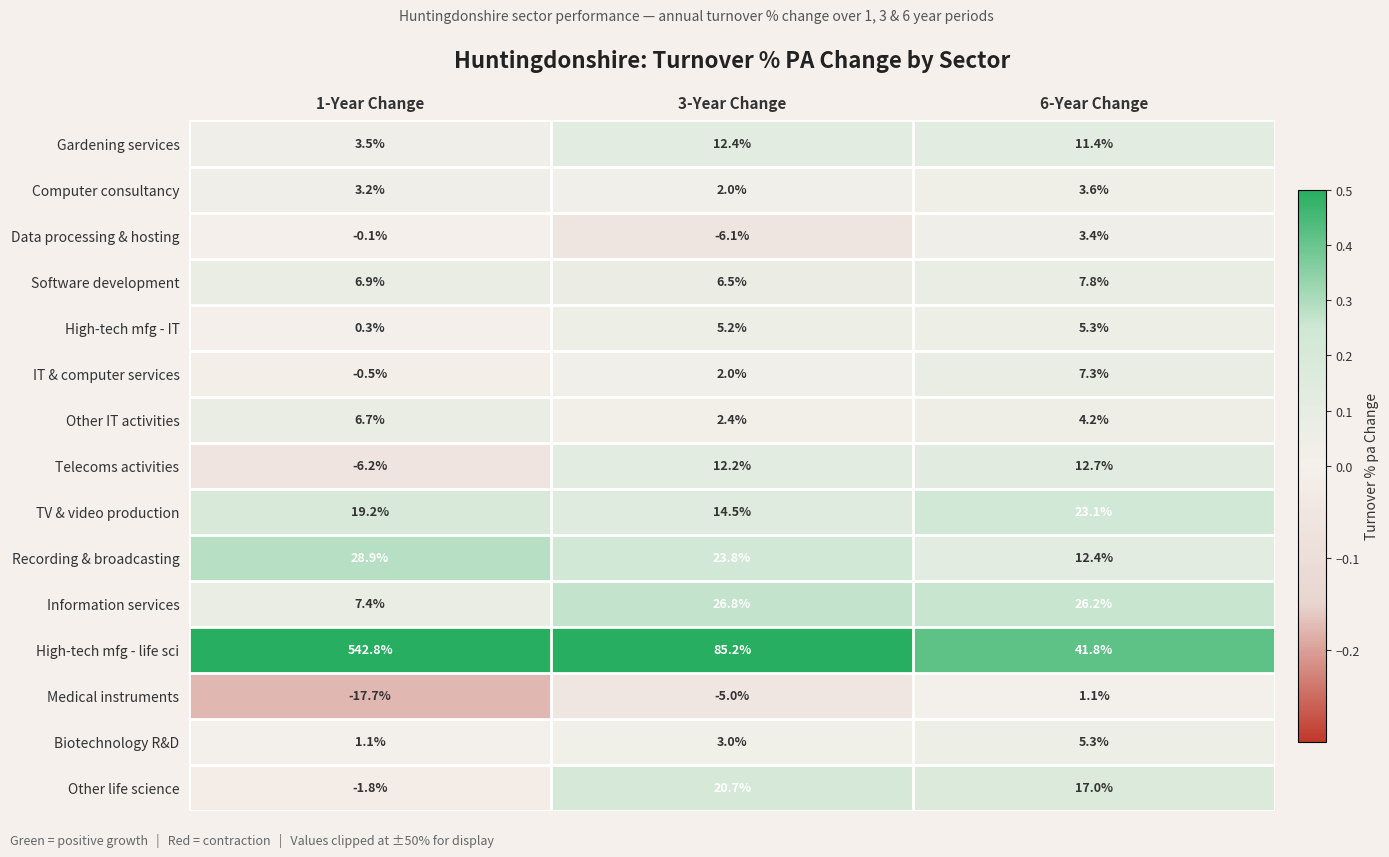

Is it true that High-tech mfg - IT equals 0.3 at 1-Year Change?

True